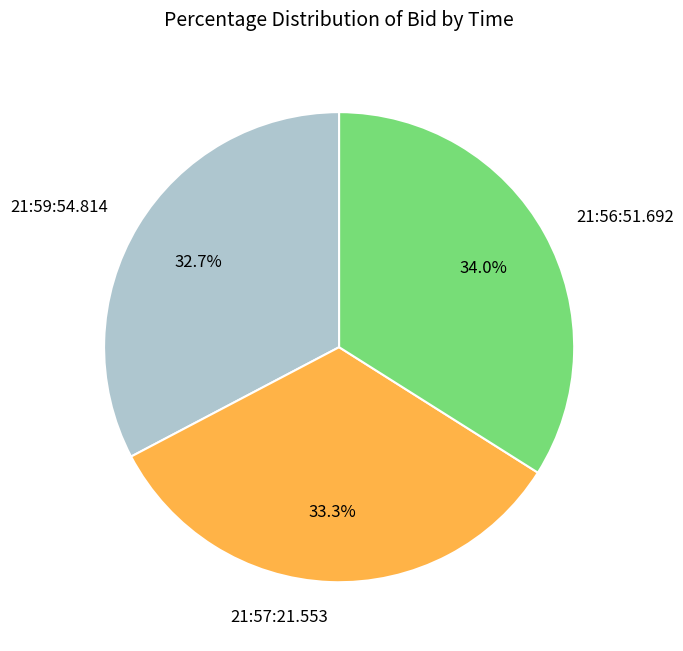

To the nearest percent, what is the average slice percentage?

33%